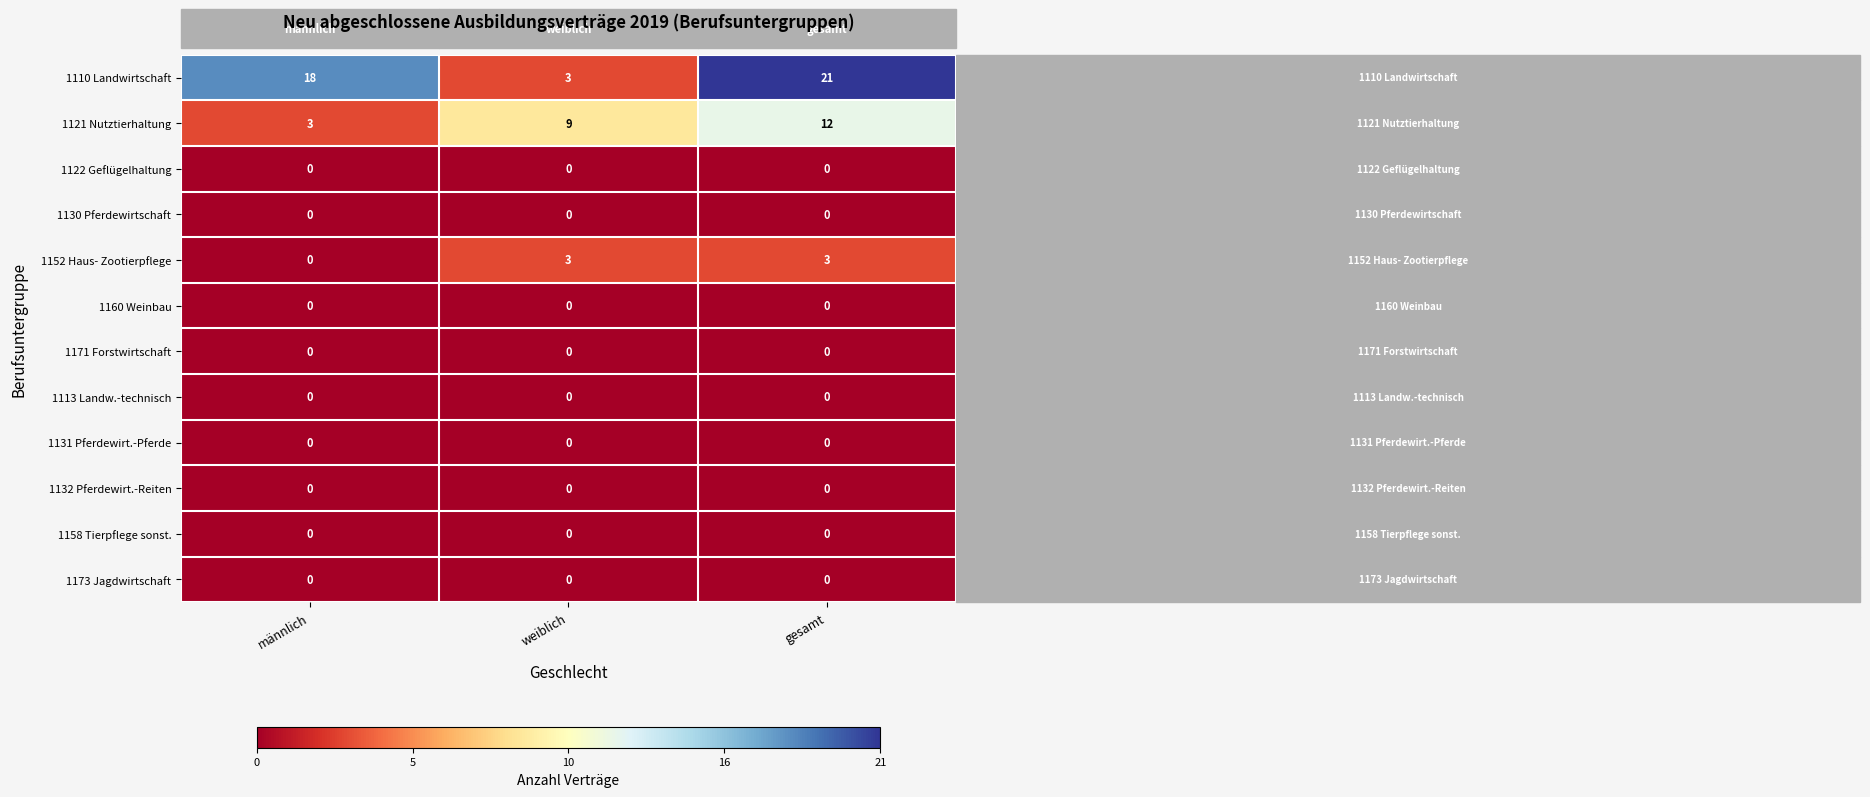

What is the difference between the highest and lowest values at männlich?

18